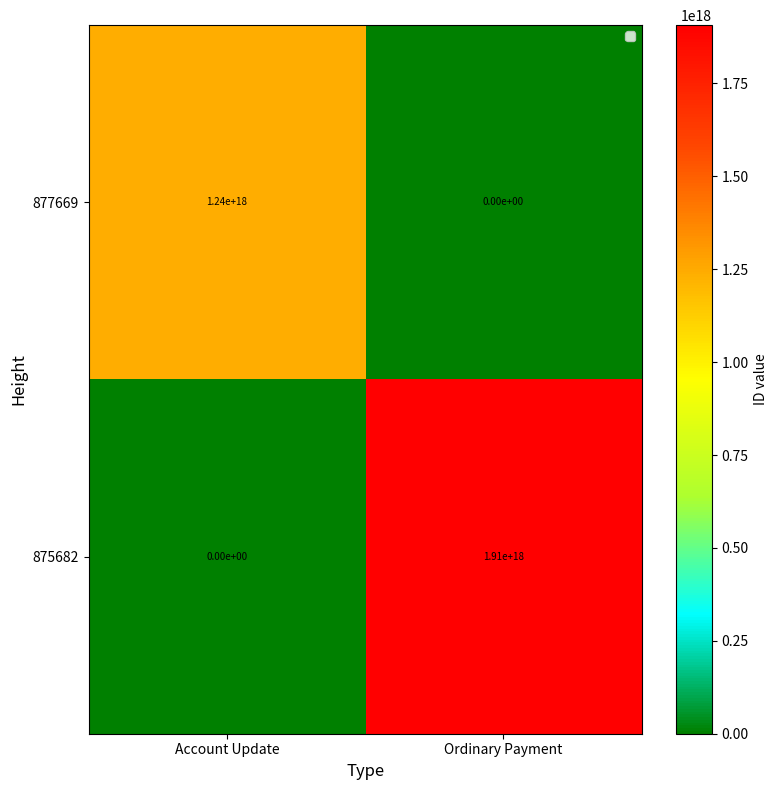

Which label corresponds to the largest value in the chart?

Ordinary Payment